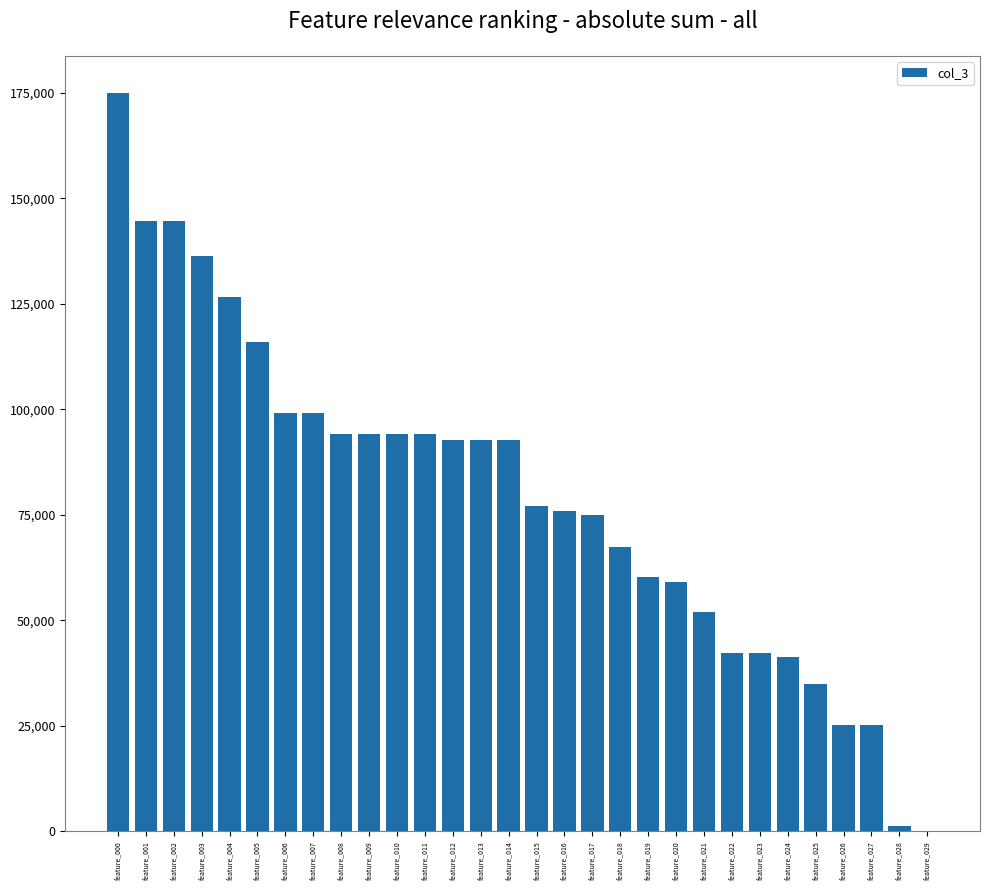

Is it true that the value at feature_007 is 99096.4?

True